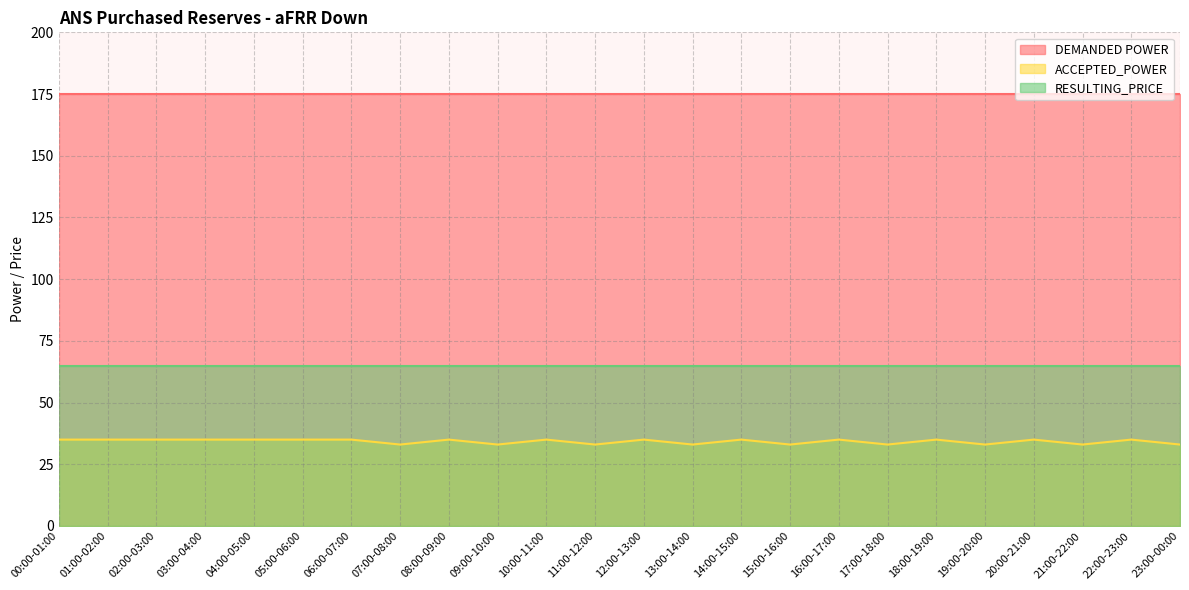

Which series has the largest total across all categories?

DEMANDED POWER